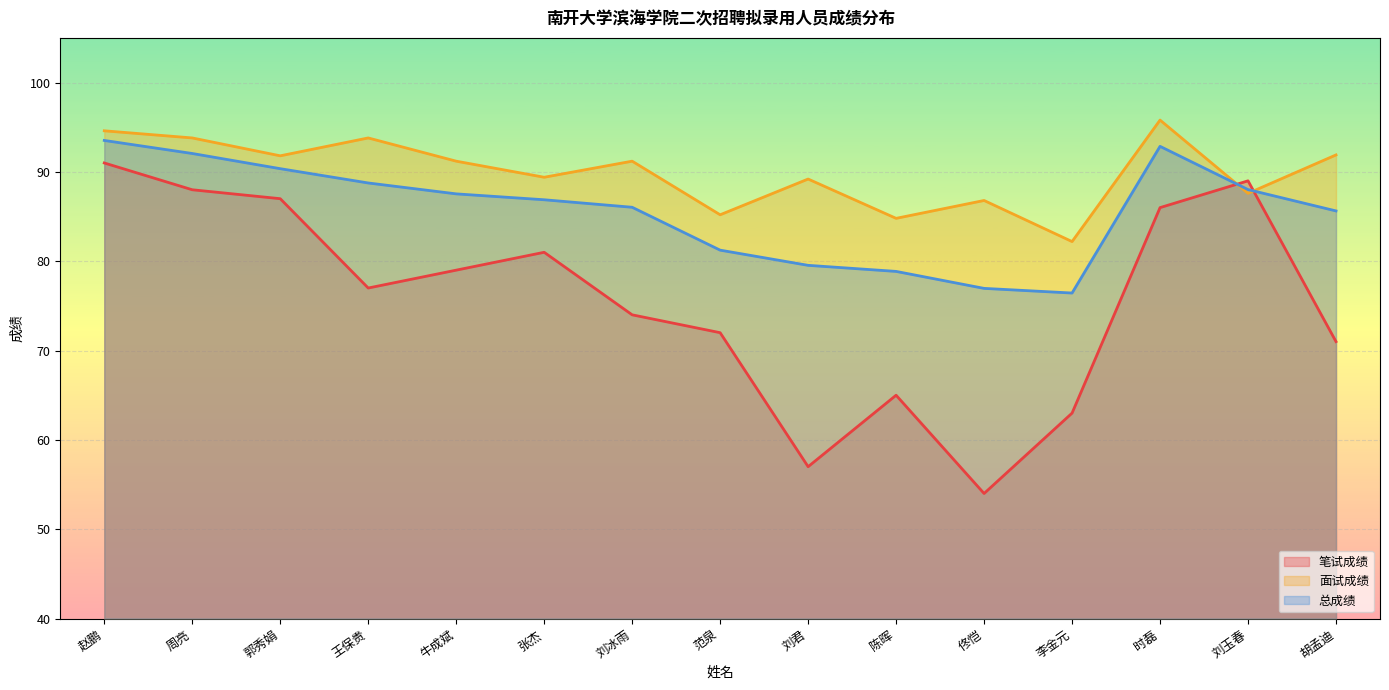

Where is the first local maximum for 面试成绩?

王保贵